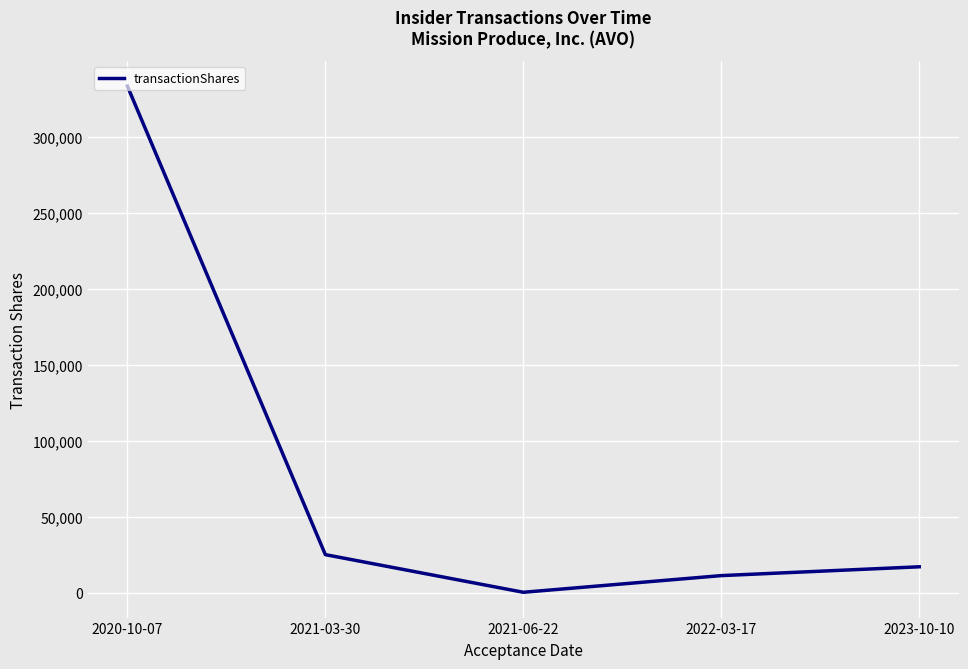

Is it true that the value at 2021-06-22 is 230?

True